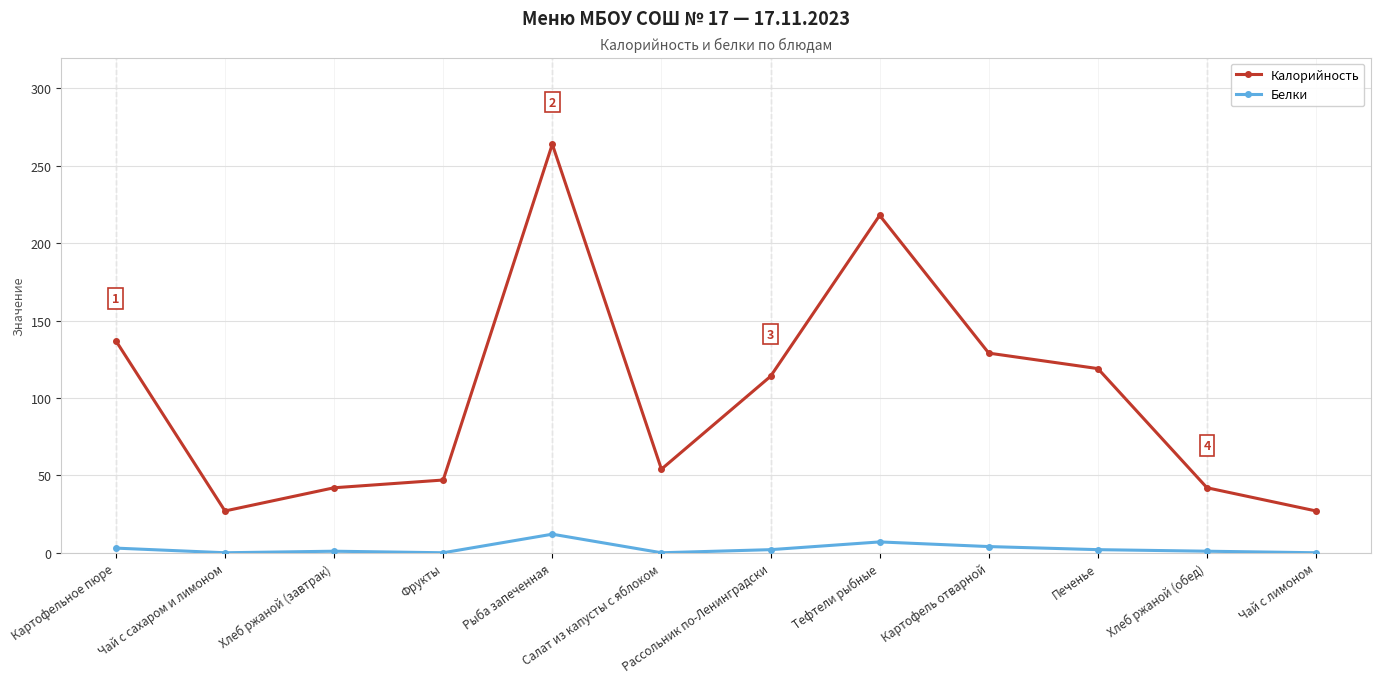

Is the value of Калорийность at Рыба запеченная greater than the value of Белки at Рассольник по-Ленинградски?

Yes